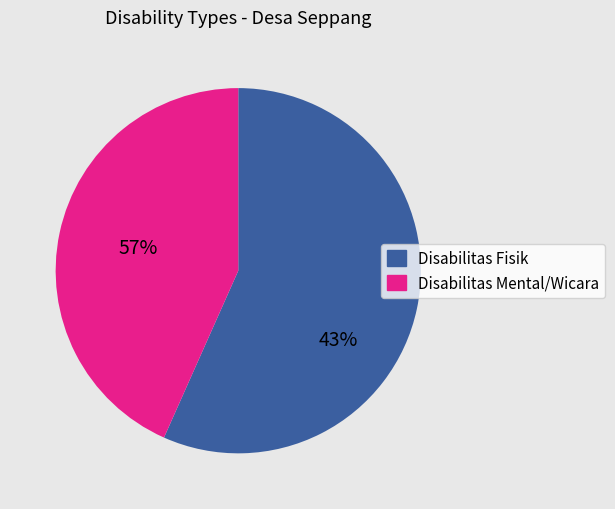

Does any single category account for the majority?

Yes